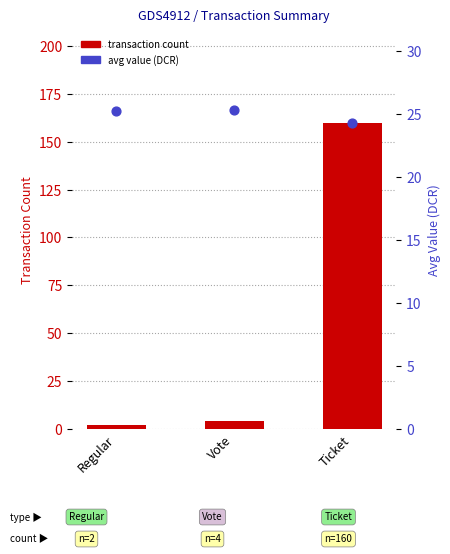

Which series has the largest total across all categories?

transaction count